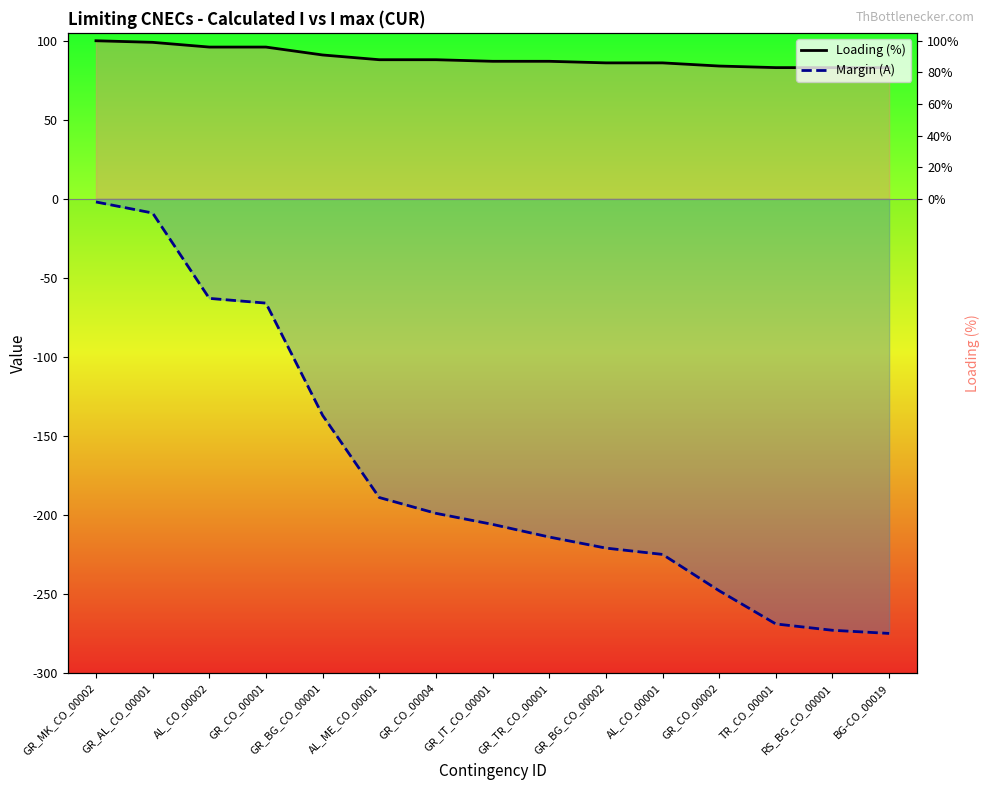

True or false: Loading (%) and Margin (A) cross at least once.

False